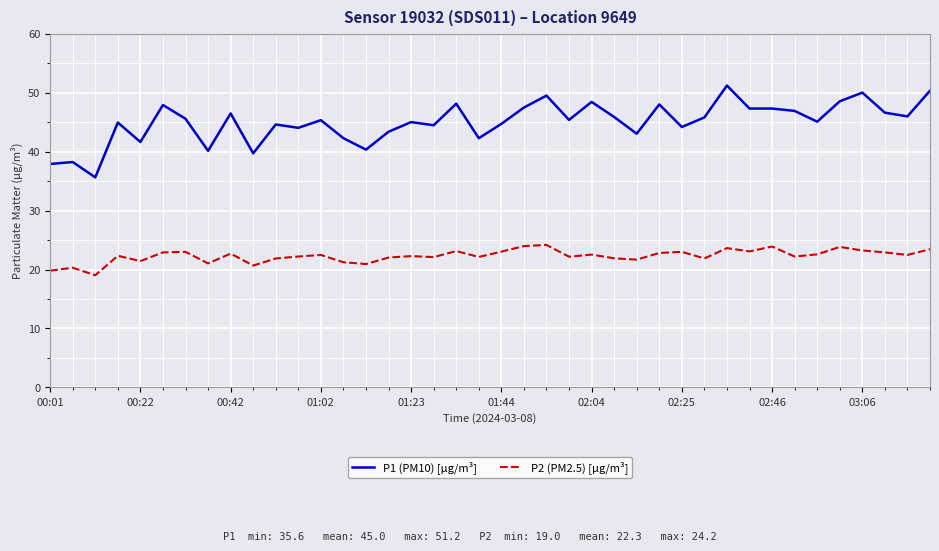

Which series has the largest range (max minus min)?

P1 (PM10) [µg/m³]